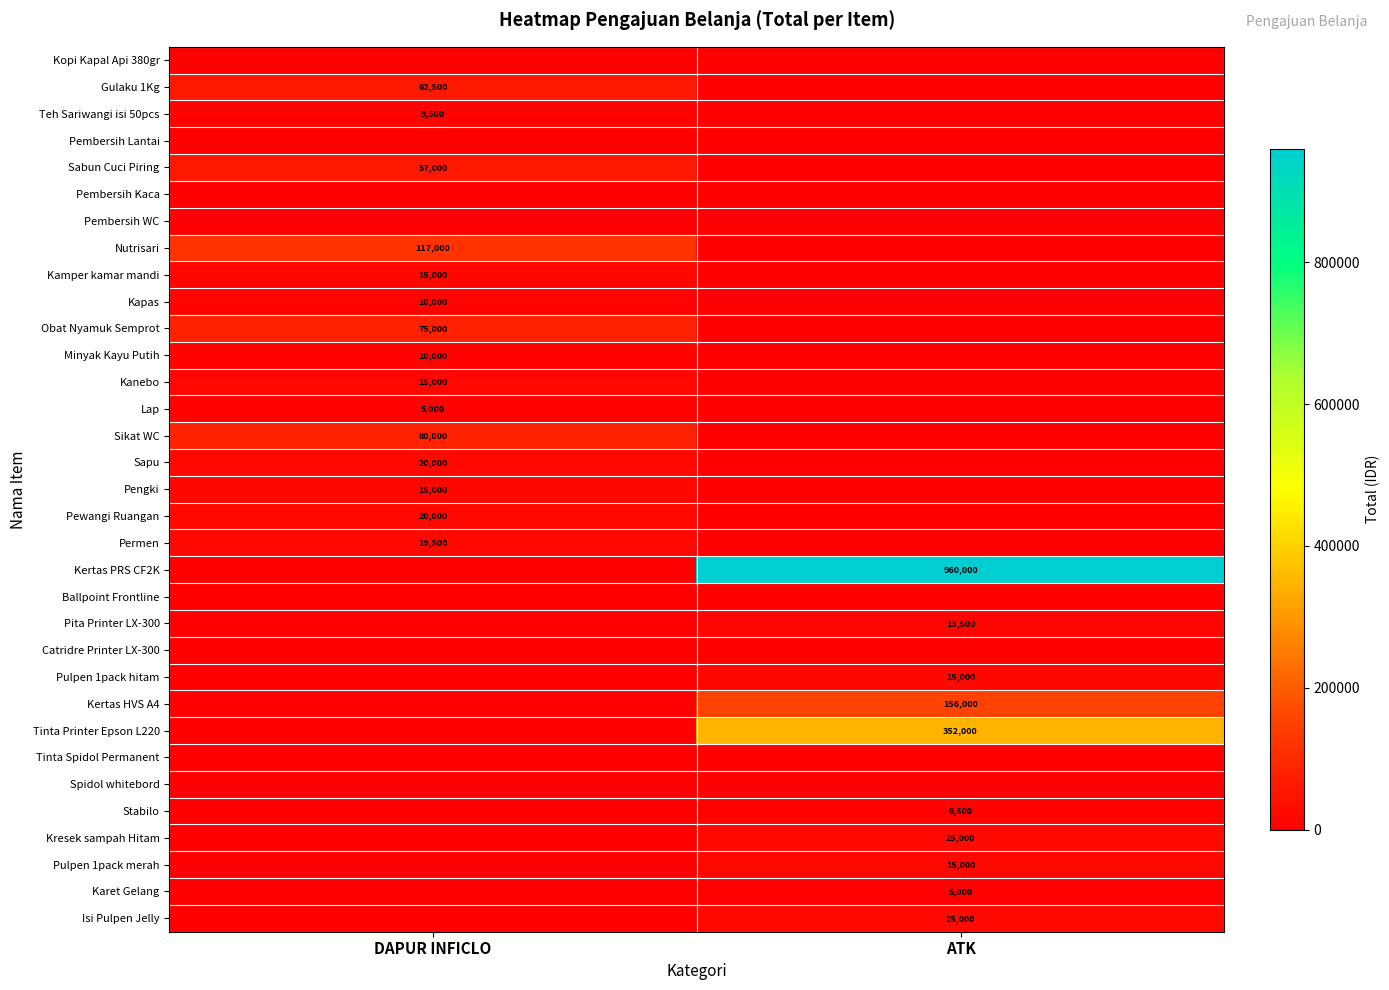

Is the value of Kapas at DAPUR INFICLO greater than the value of Isi Pulpen Jelly at ATK?

No